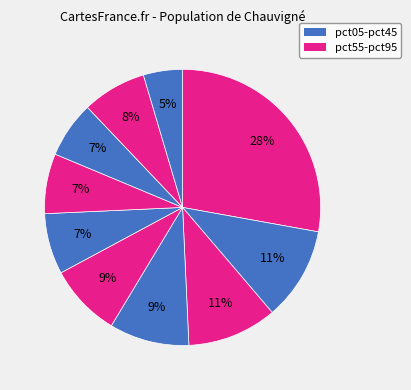

Rank the categories by value from lowest to highest.

pct95, pct75, pct65, pct55, pct85, pct45, pct35, pct25, pct15, pct05